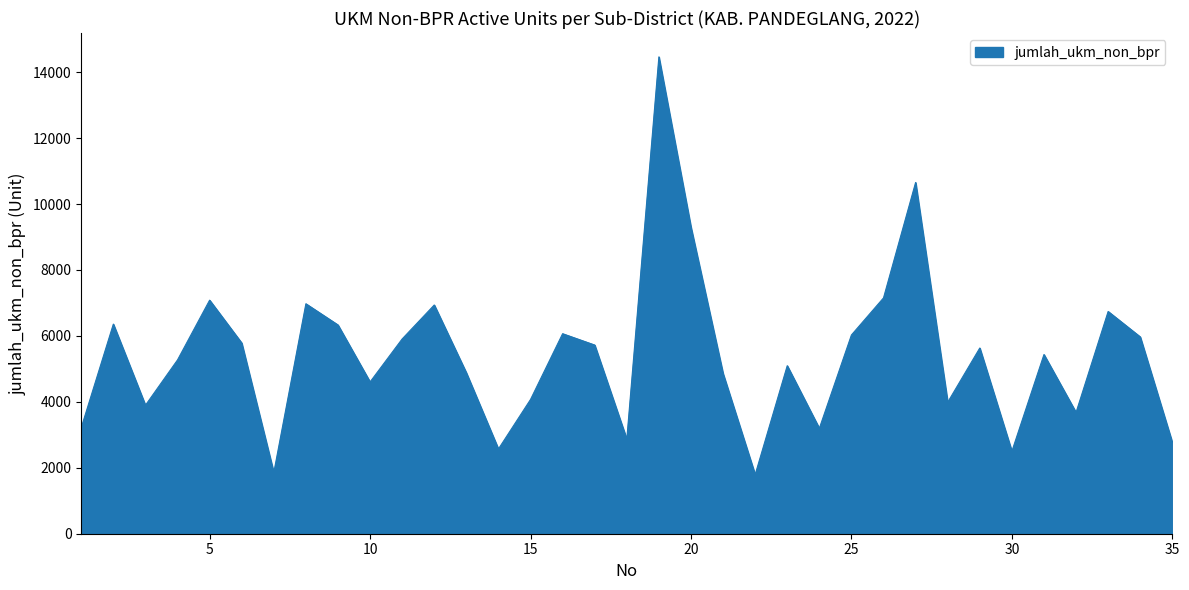

How many interior local valleys (lower than both neighbors) does the data have?

10